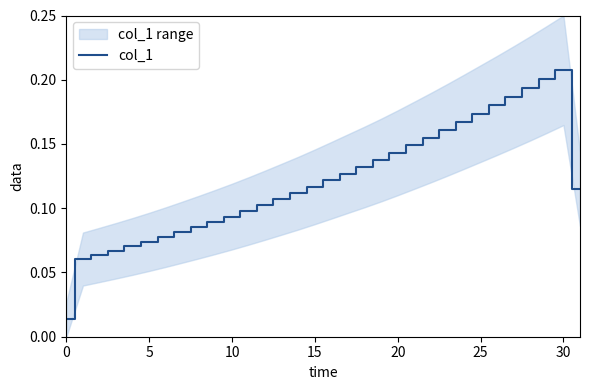

Between 12 and 31, which is larger?

31